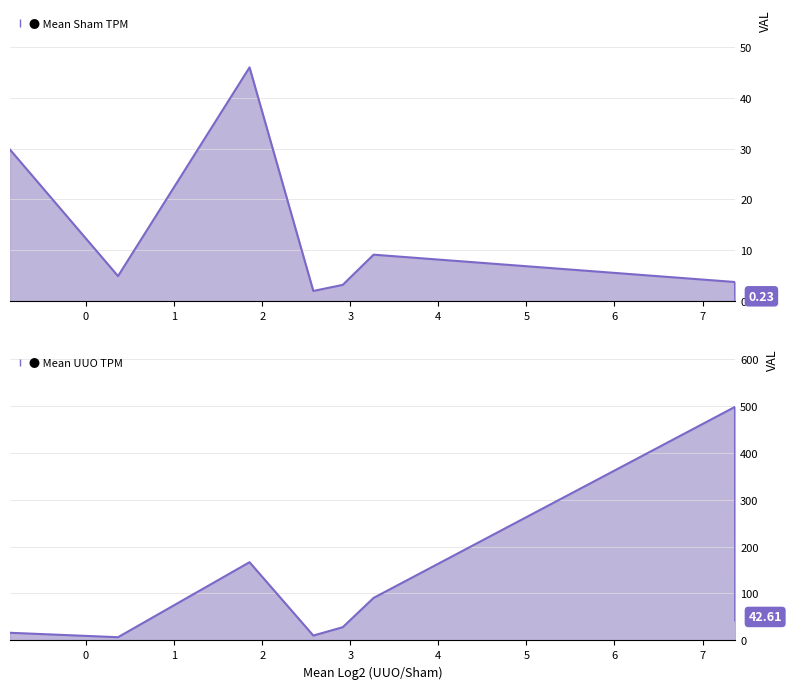

List the series in order of their peak value, lowest first.

Mean Sham TPM, Mean UUO TPM